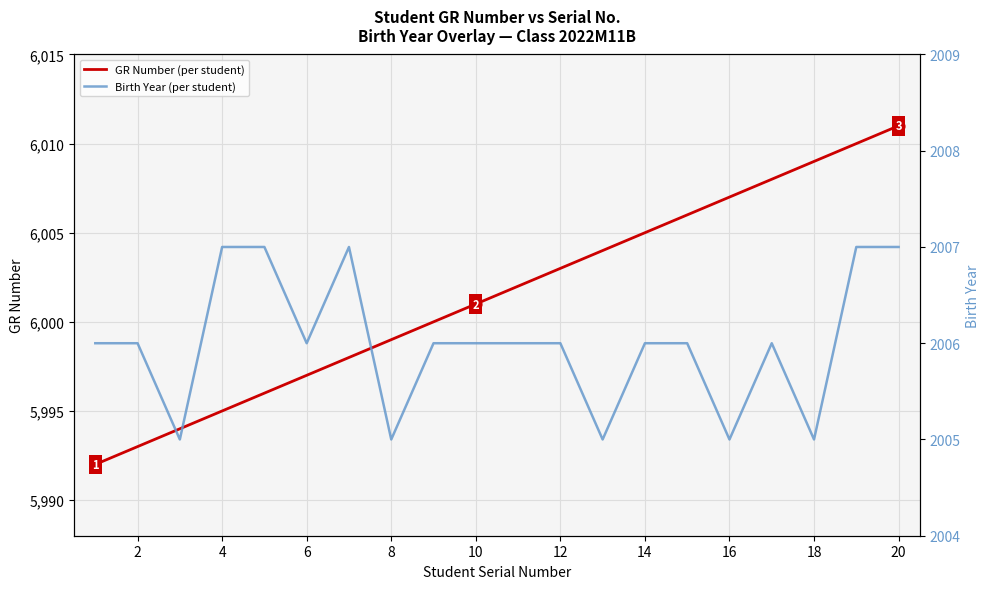

Which series has the largest Y range (max minus min)?

GR Number (per student)